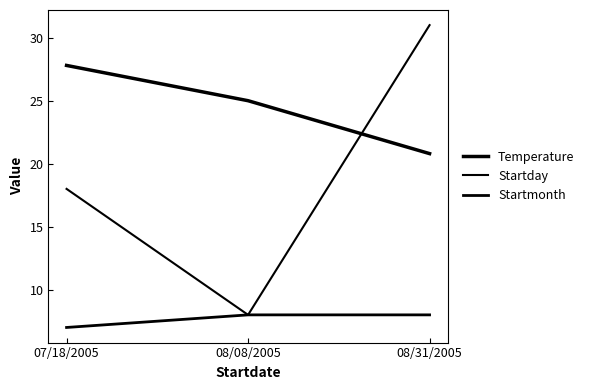

Does the chart have visible grid lines?

No